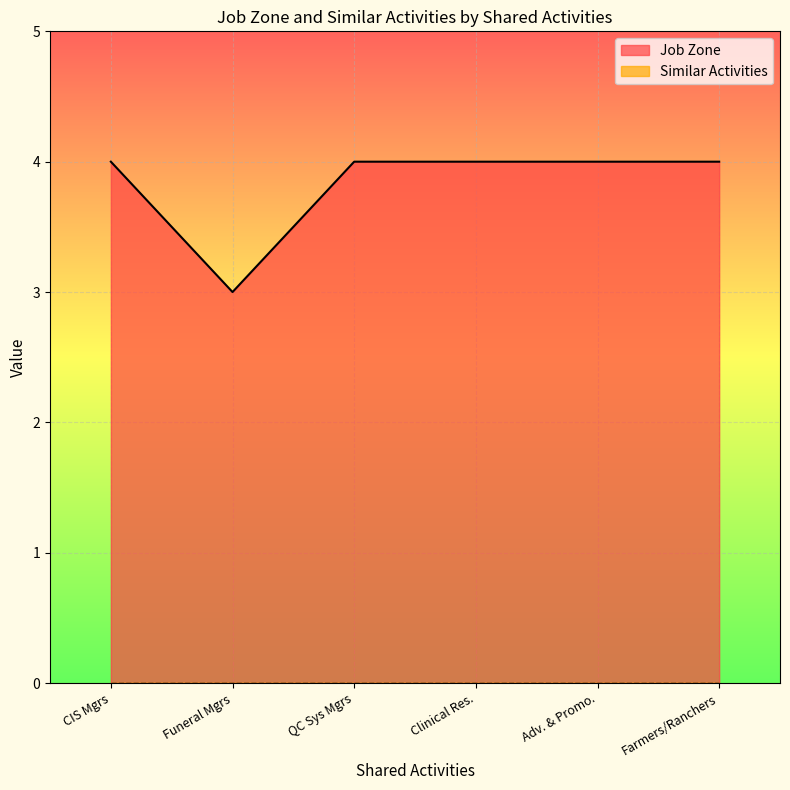

What is the highest value of the Job Zone series?

4